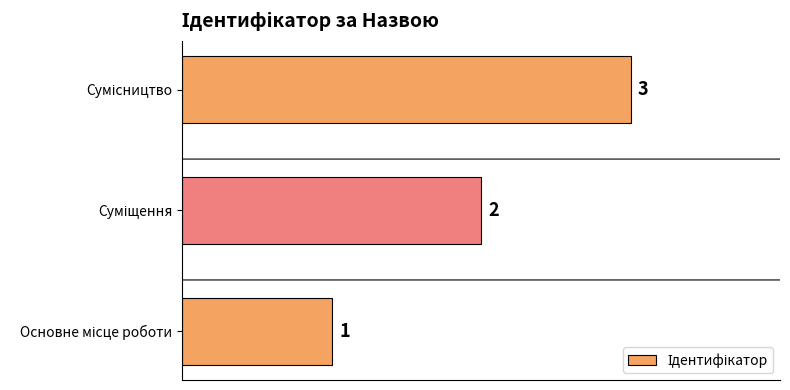

What is the greatest value displayed?

3